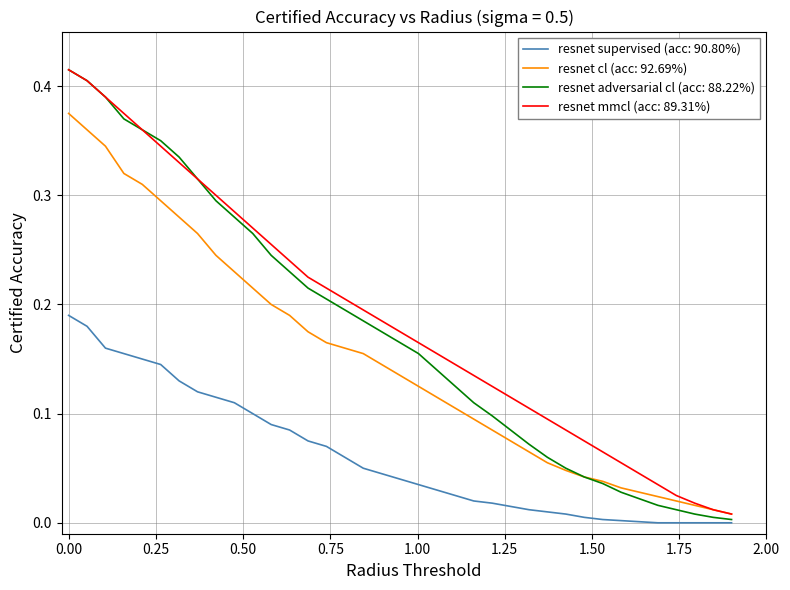

Which series has the widest spread of values?

resnet adversarial cl (acc: 88.22%)